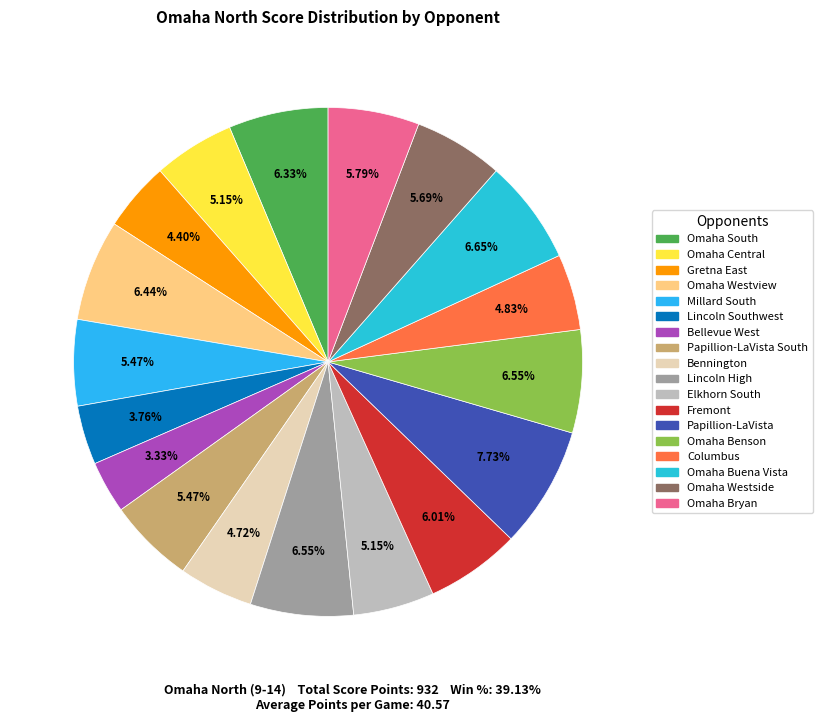

What is the largest slice in the pie chart?

Papillion-LaVista